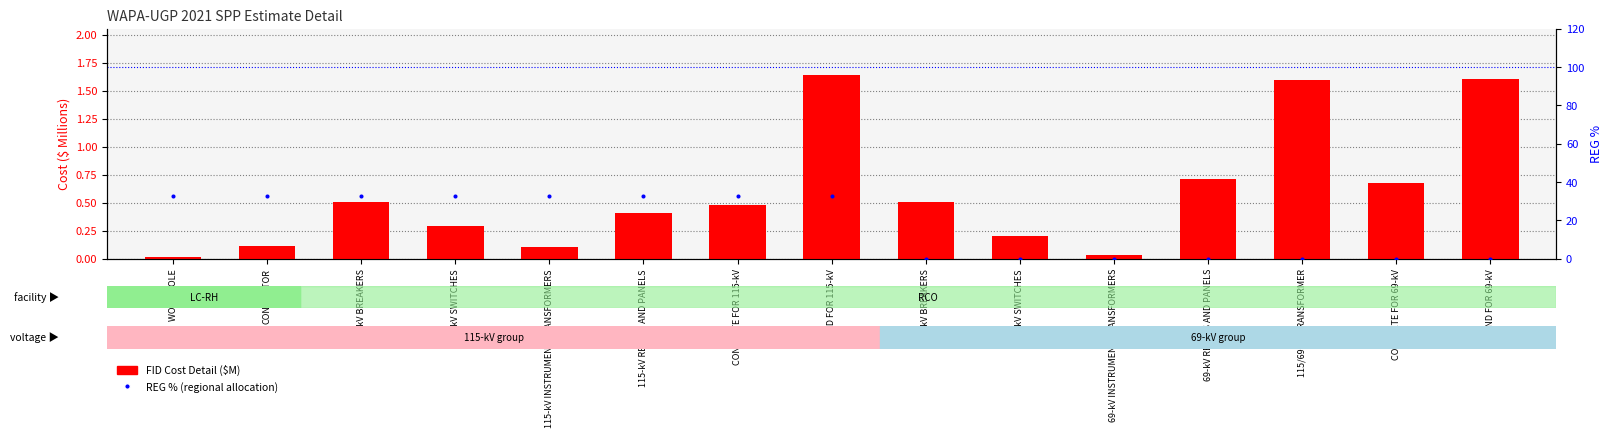

What are all the series names shown in the legend?

FID Cost Detail ($M), REG % (regional allocation)